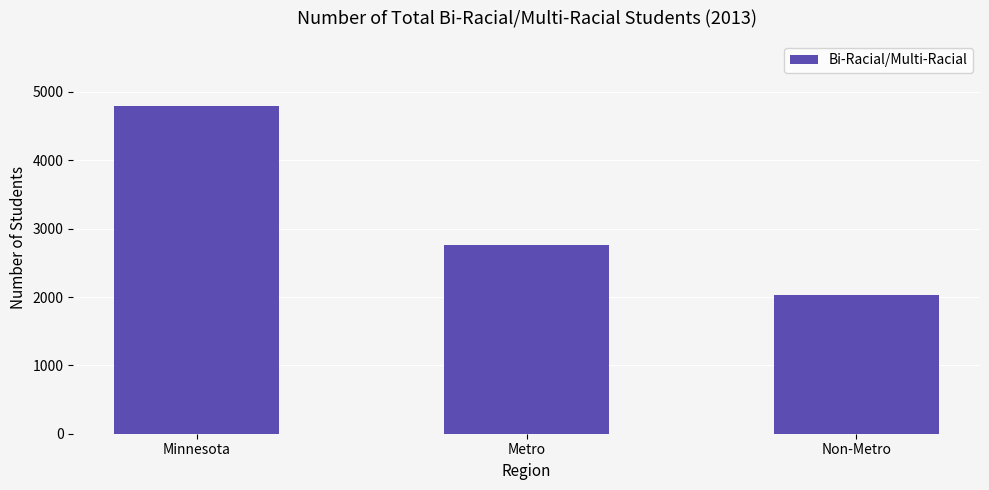

True or false: the data shows 2810 at Minnesota.

False